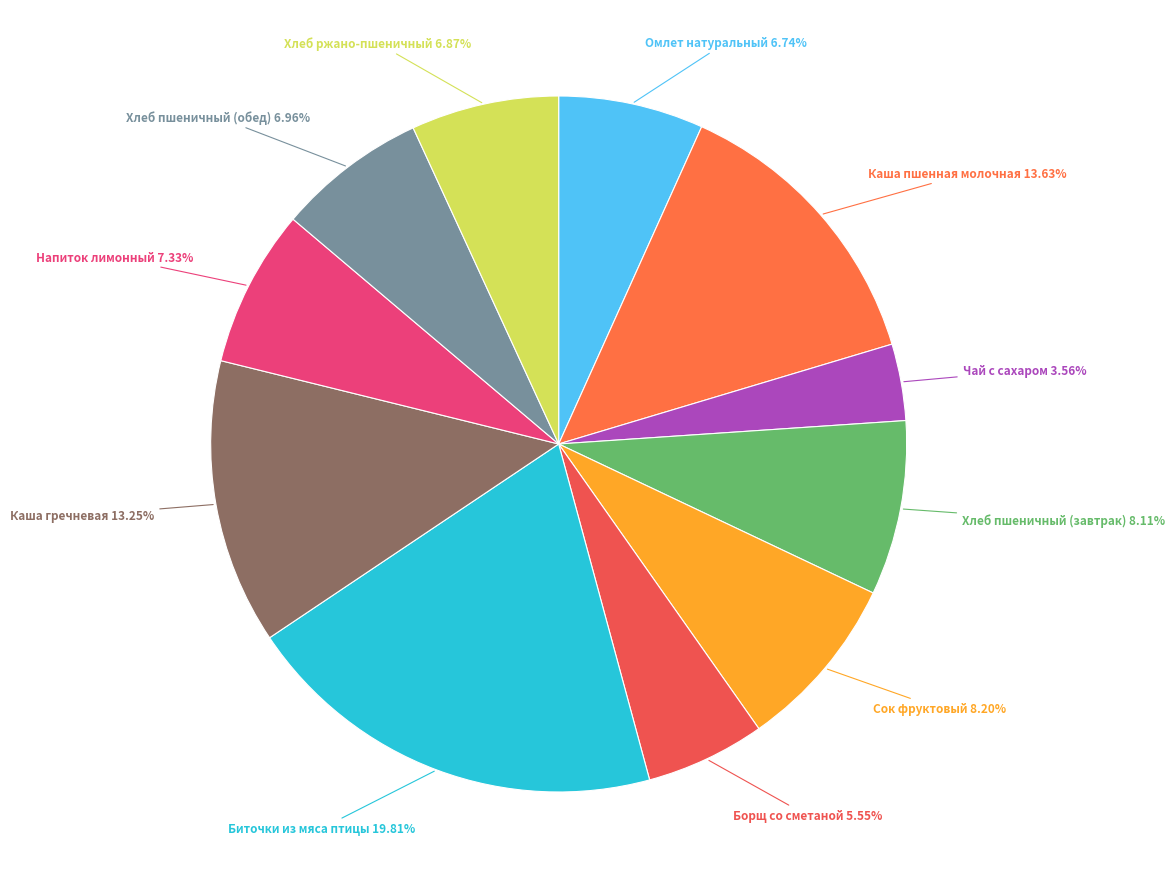

What percentage is the Омлет натуральный slice, to the nearest percent?

7%